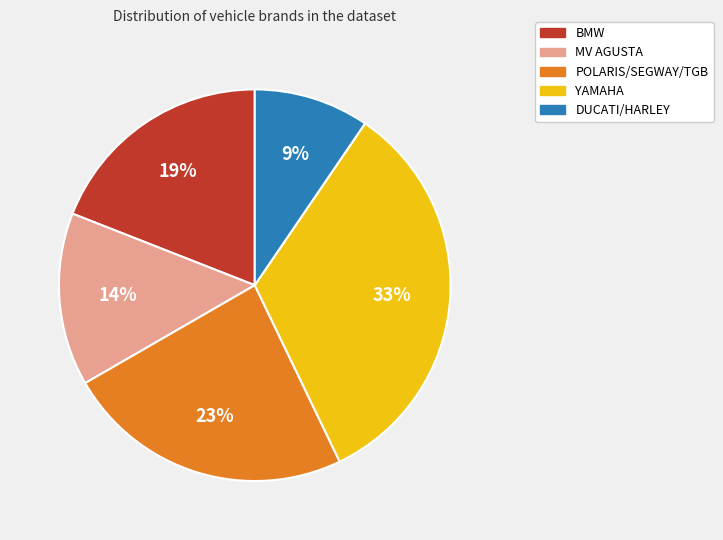

Between YAMAHA and BMW, which is larger?

YAMAHA